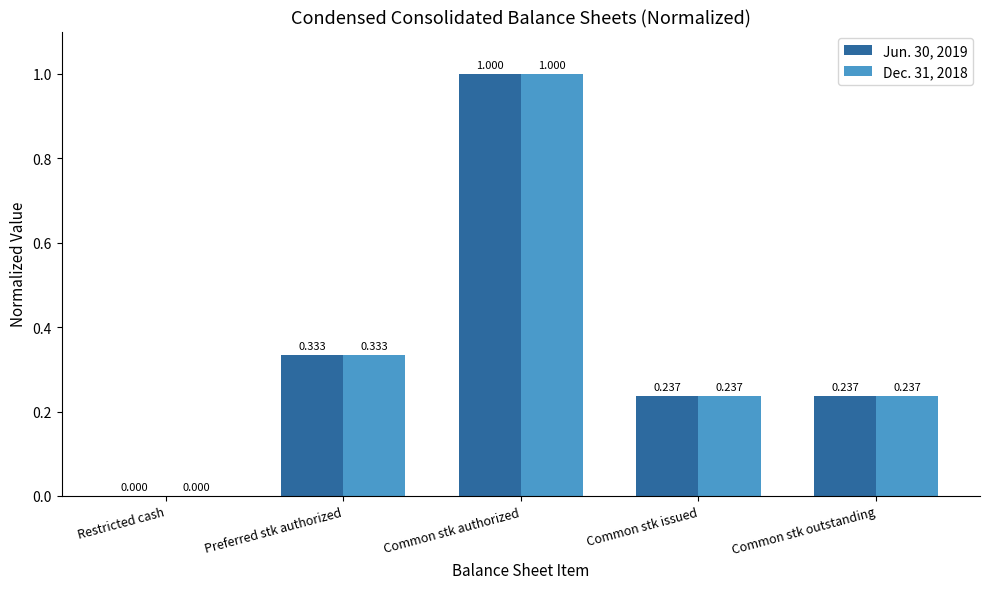

What is the total value across all series at Common stk issued?

0.5